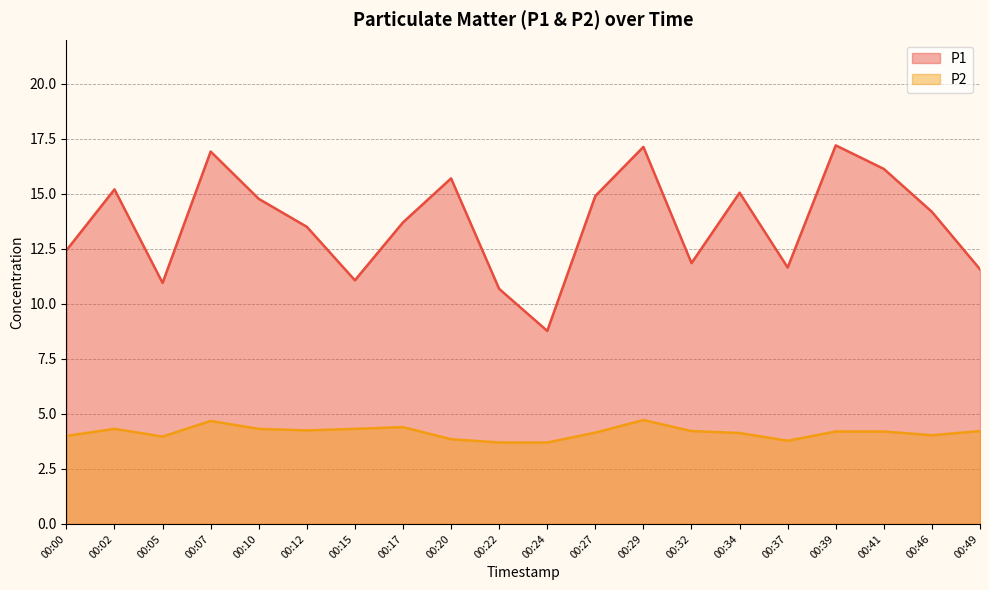

What is the value of the P1 point at the 19th from the left?

14.2